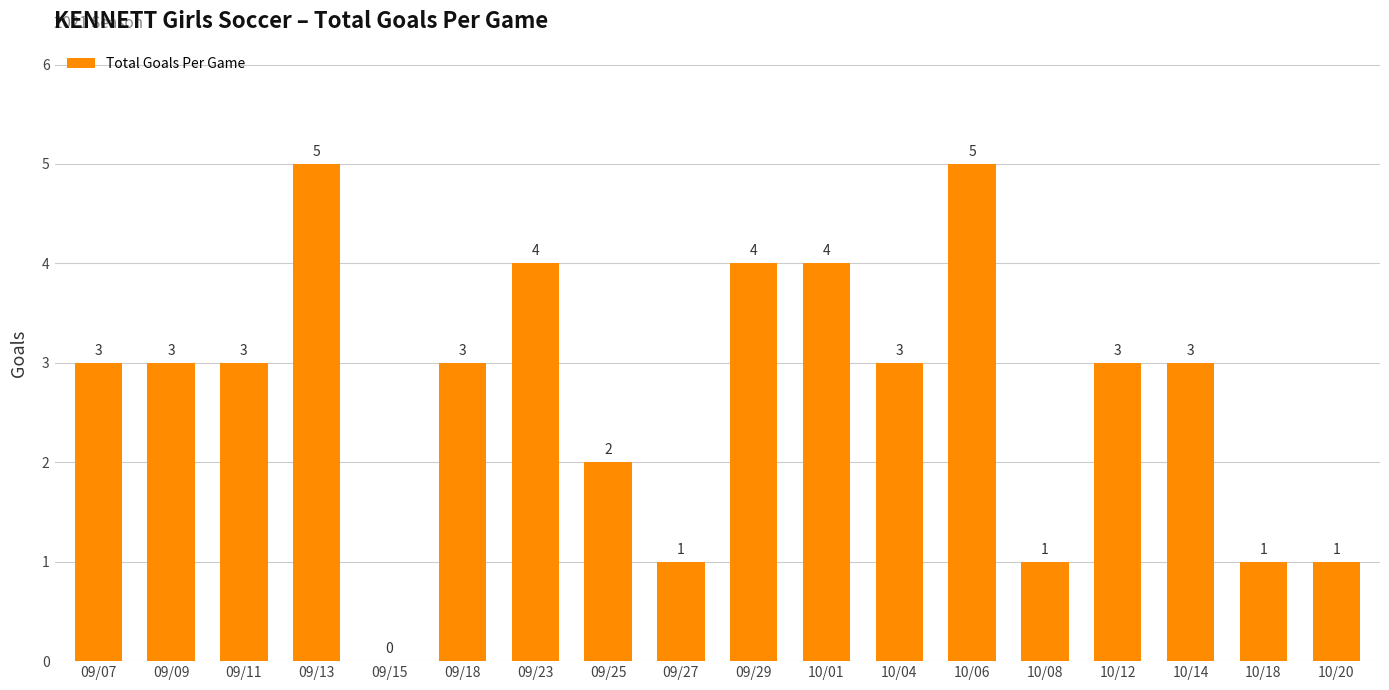

What is the greatest value displayed?

5